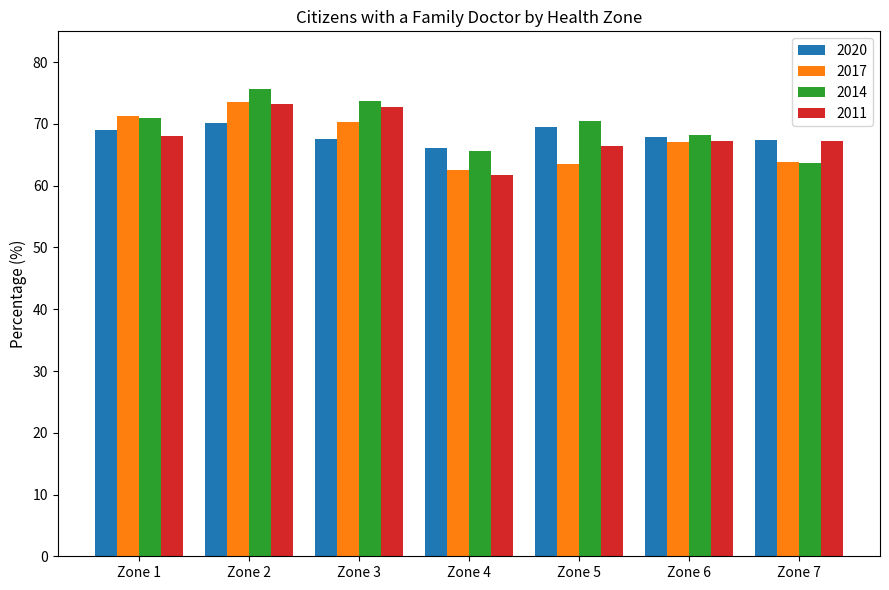

What is the spread (max minus min) of values at Zone 1?

3.3